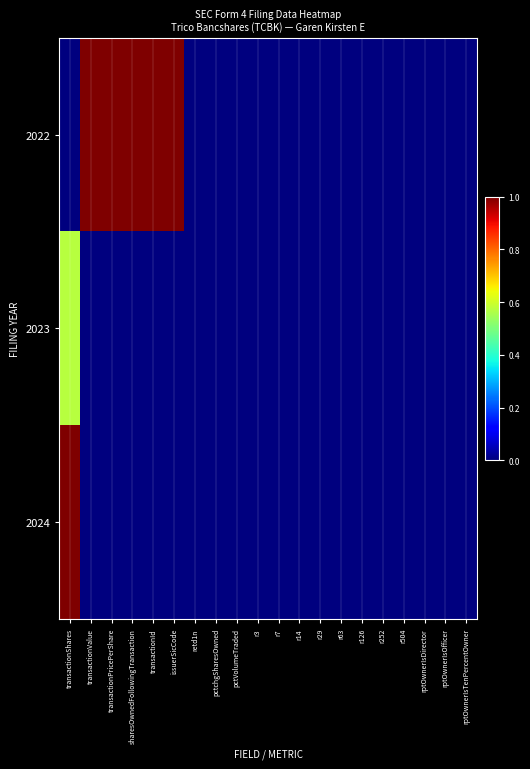

What is the total value across all series at transactionId?

1.0